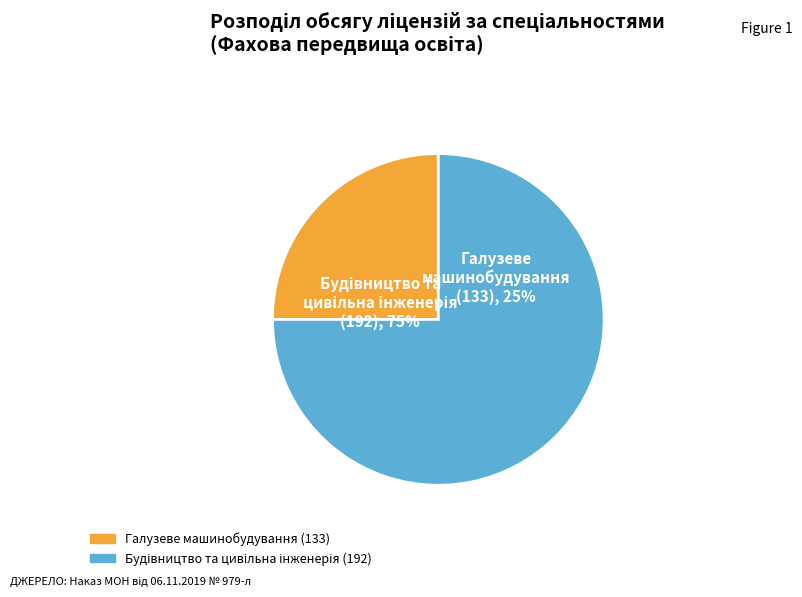

Which category accounts for the majority?

Будівництво та цивільна інженерія (192)